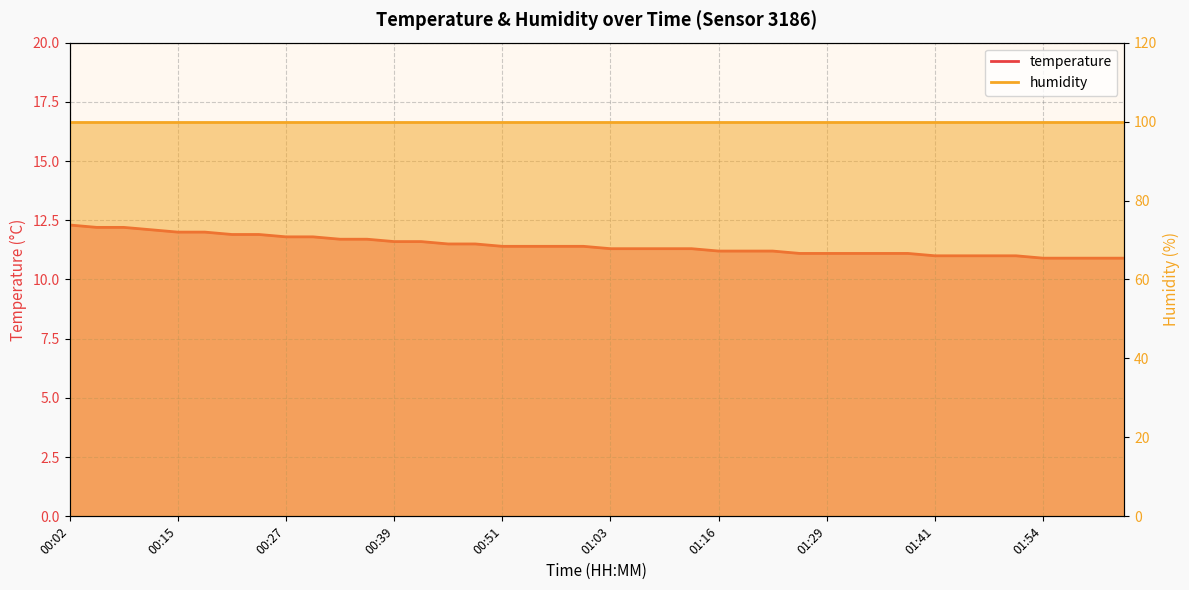

The value at 01:19 is 11.2. True or false?

True